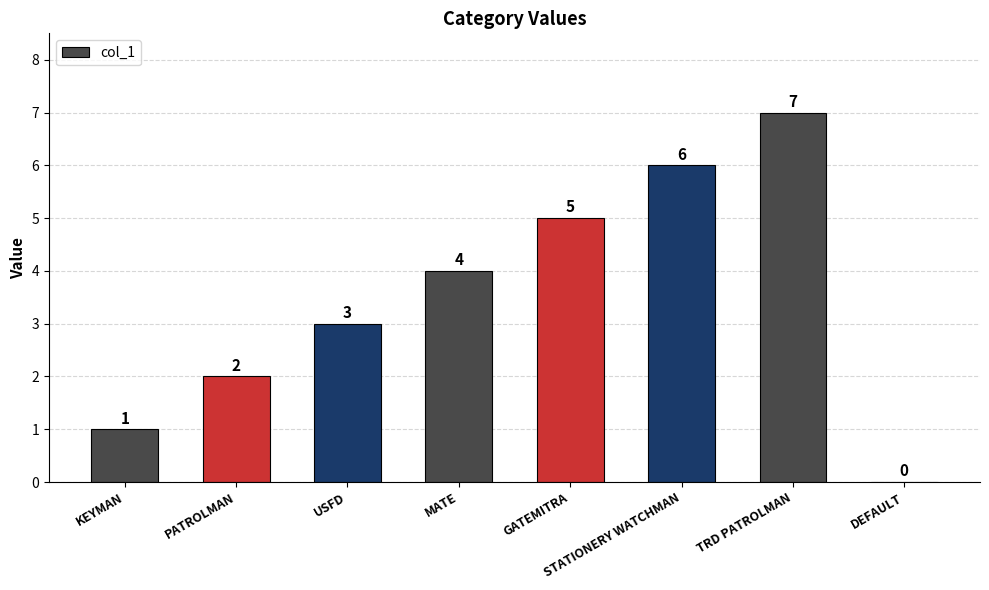

The value at KEYMAN is 1. True or false?

True